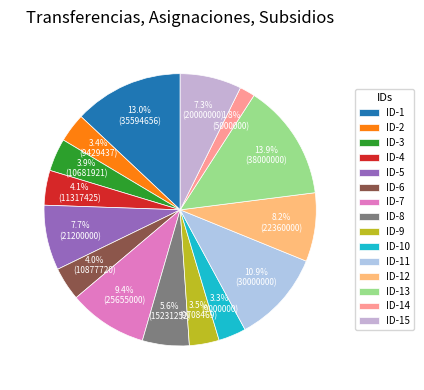

Rank the categories by value from highest to lowest.

ID-13, ID-1, ID-11, ID-7, ID-12, ID-5, ID-15, ID-8, ID-4, ID-6, ID-3, ID-9, ID-2, ID-10, ID-14